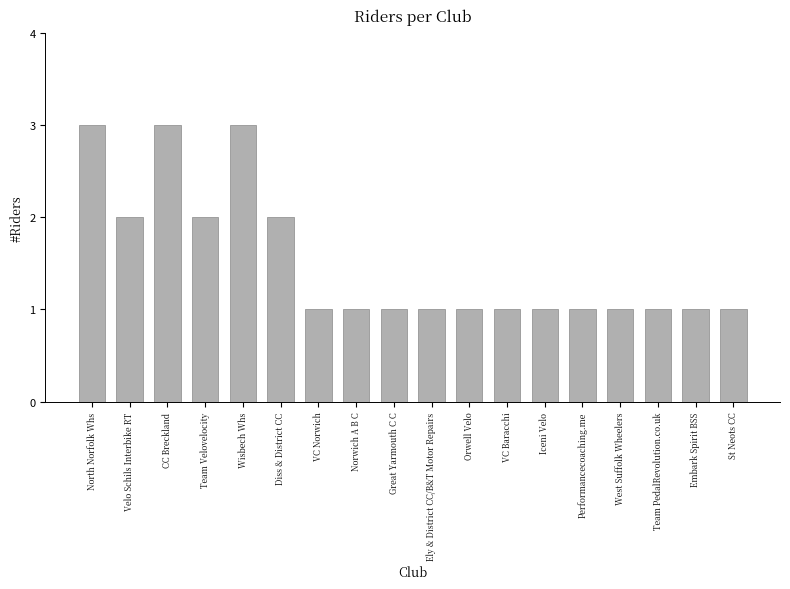

What is the ratio of the value at St Neots CC to the value at Great Yarmouth C C?

1.0